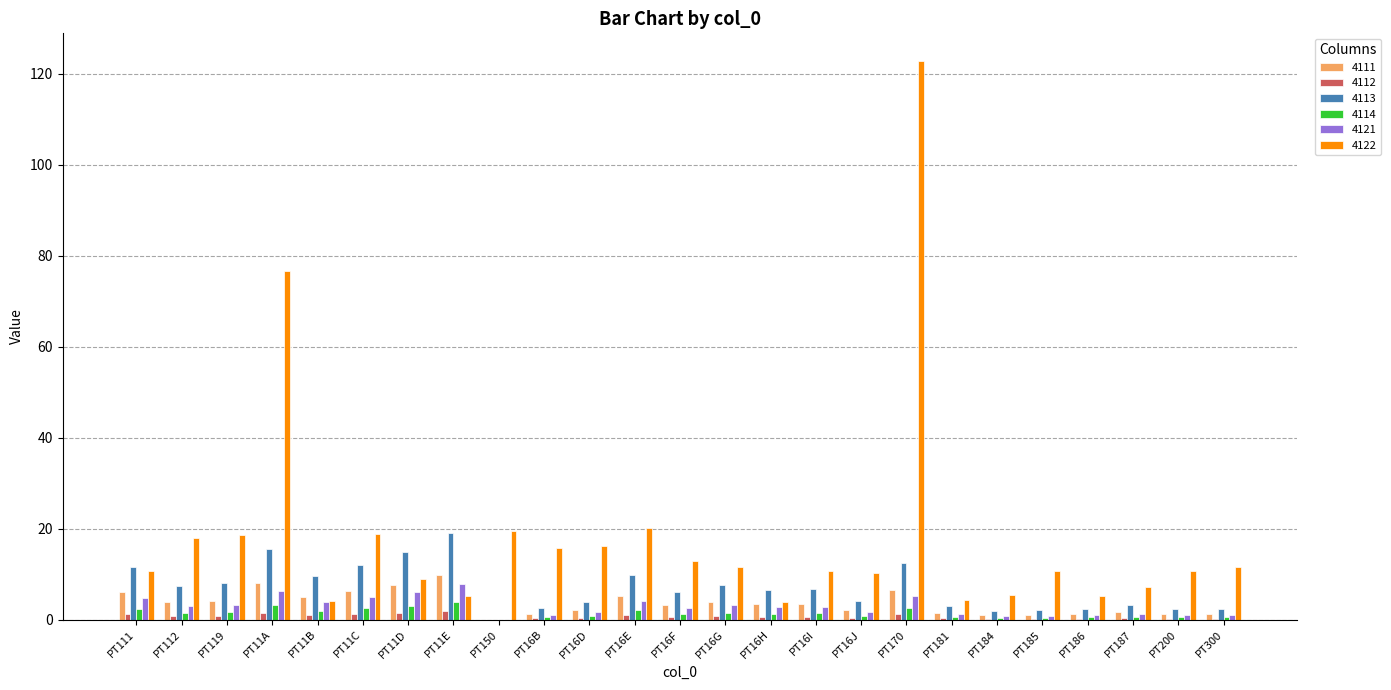

Which series has the largest range (max minus min)?

4122